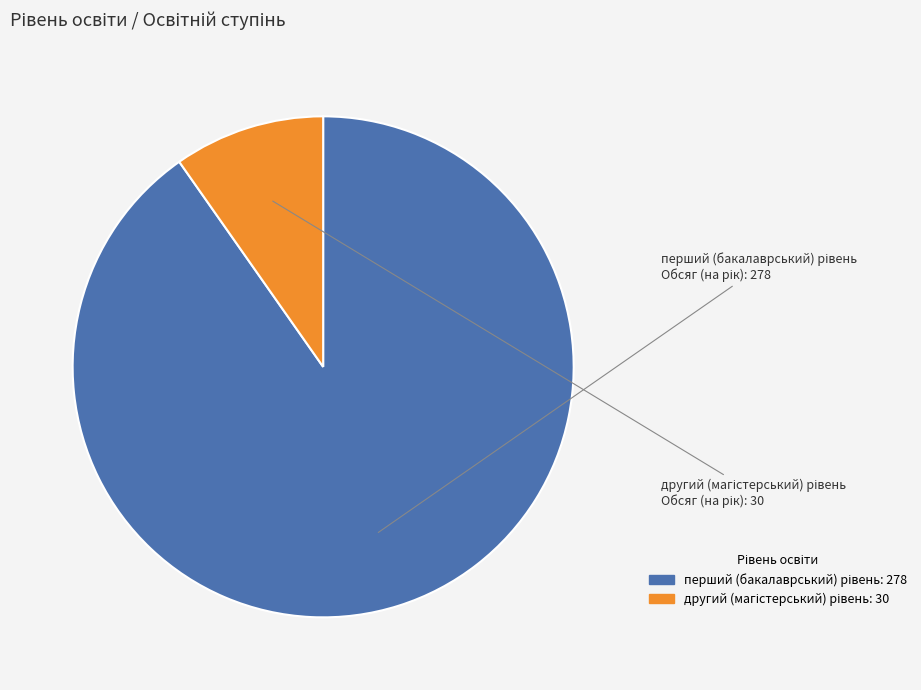

Does any single category account for the majority?

Yes